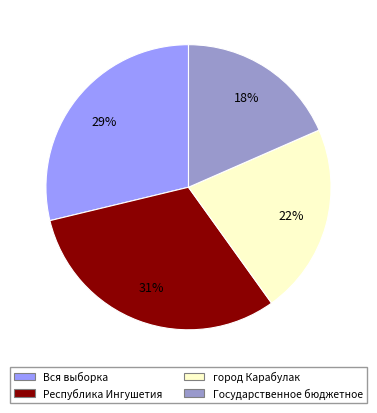

To the nearest percent, what is the difference between the largest and smallest slice percentages?

13%